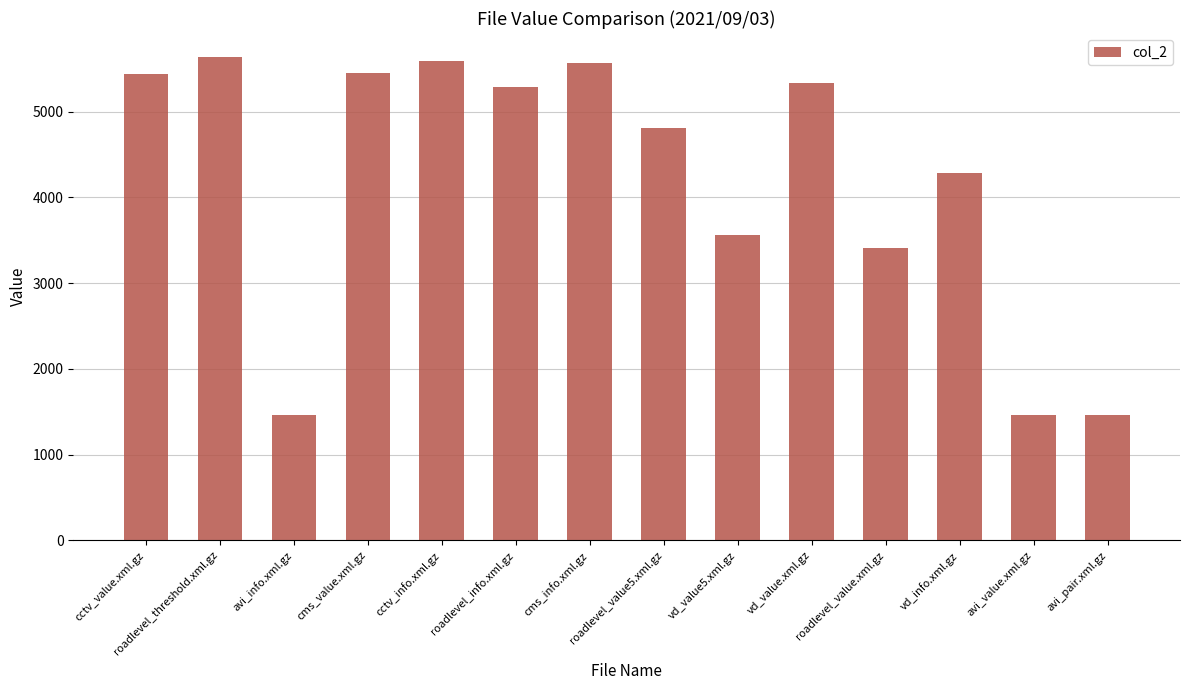

How many series are shown in this chart?

1